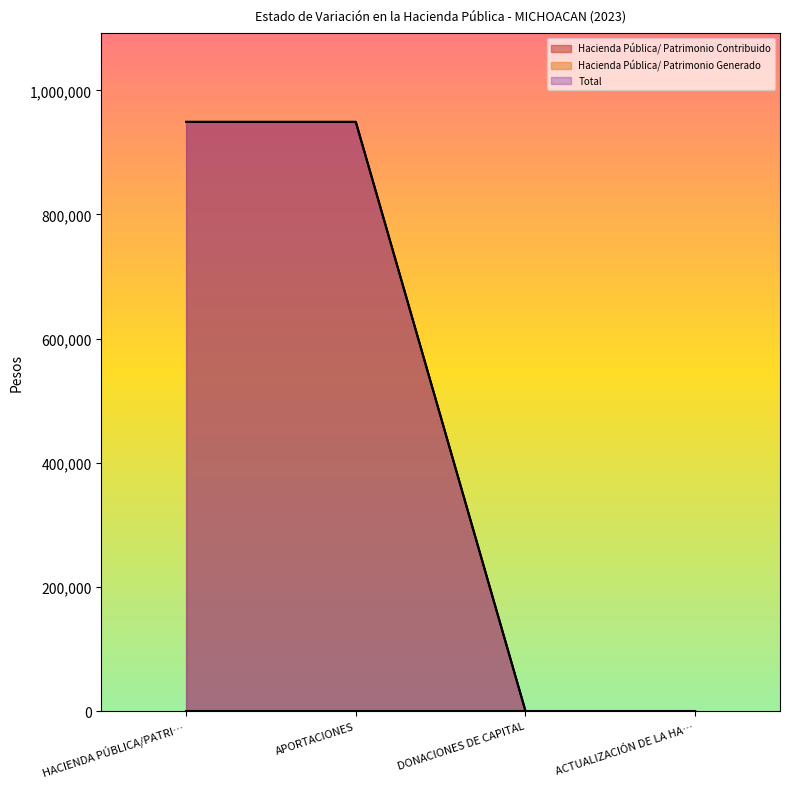

What is the label of the 2nd point from the right?

DONACIONES DE CAPITAL